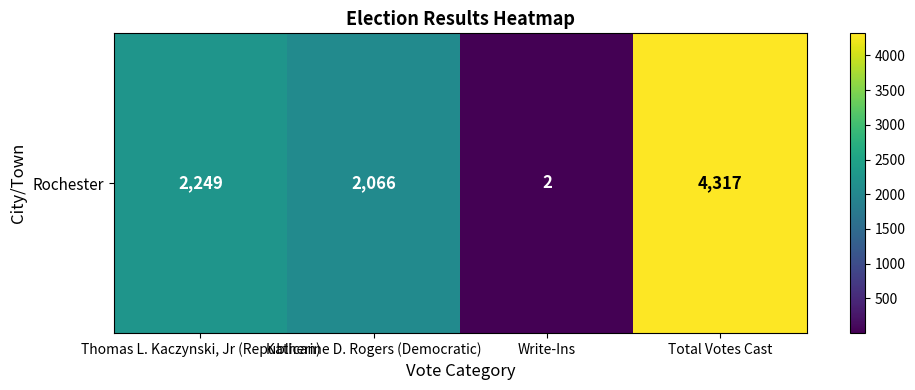

Reading left to right, what are all the values shown in this chart?

Thomas L. Kaczynski, Jr (Republican)=2249	Katherine D. Rogers (Democratic)=2066	Write-Ins=2	Total Votes Cast=4317